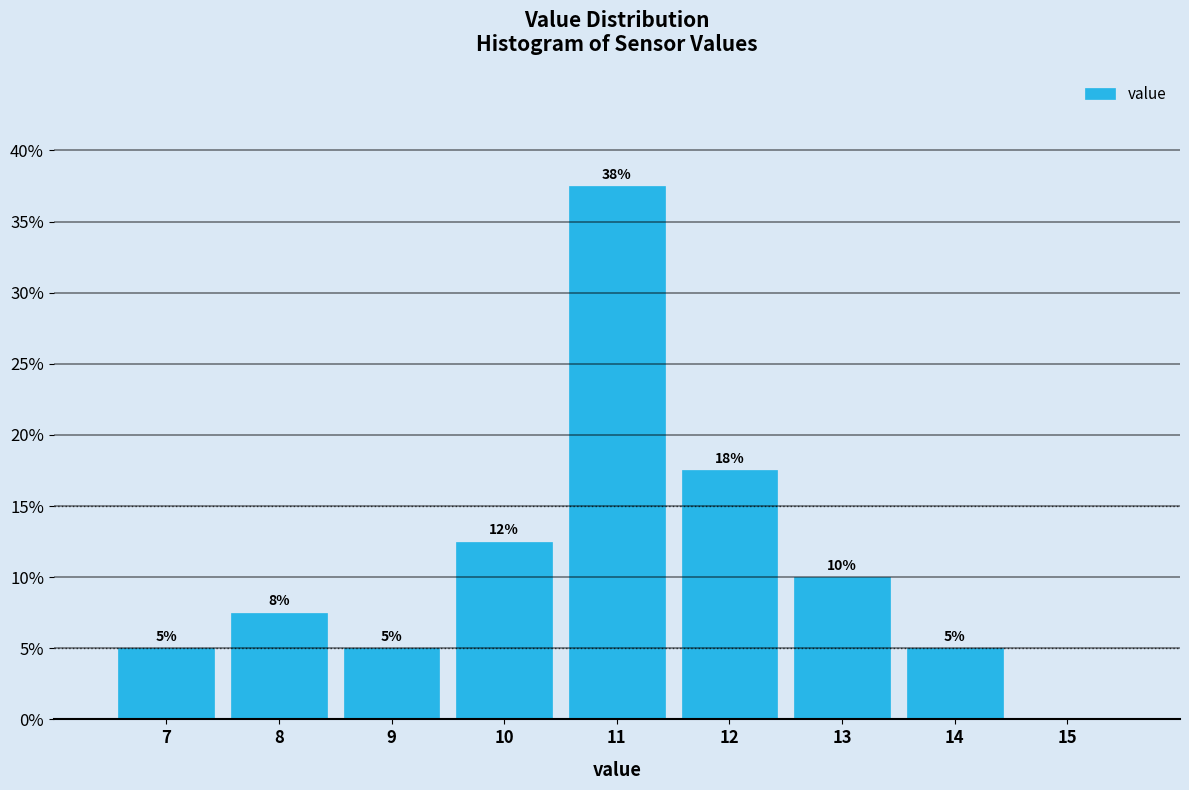

At which label is the value closest to 18?

12